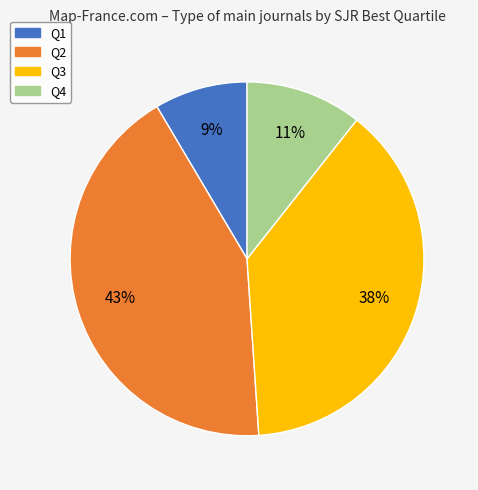

Is there any slice that represents more than half of the pie?

No